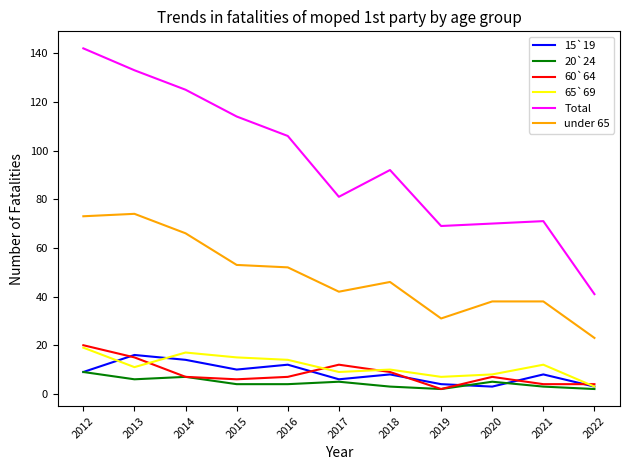

At which category does 65`69 reach its first local valley?

2013